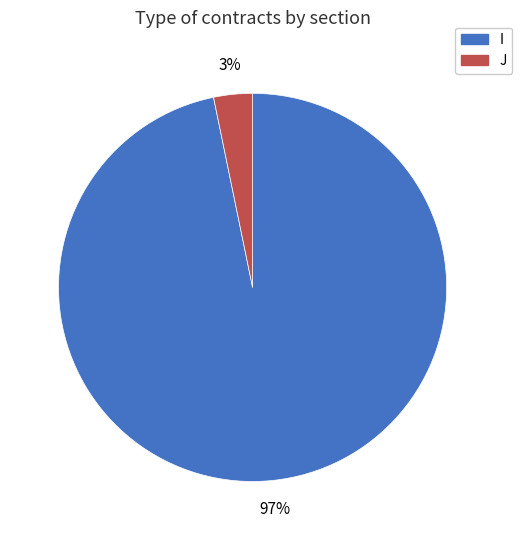

To the nearest percent, what is the average slice percentage?

50%